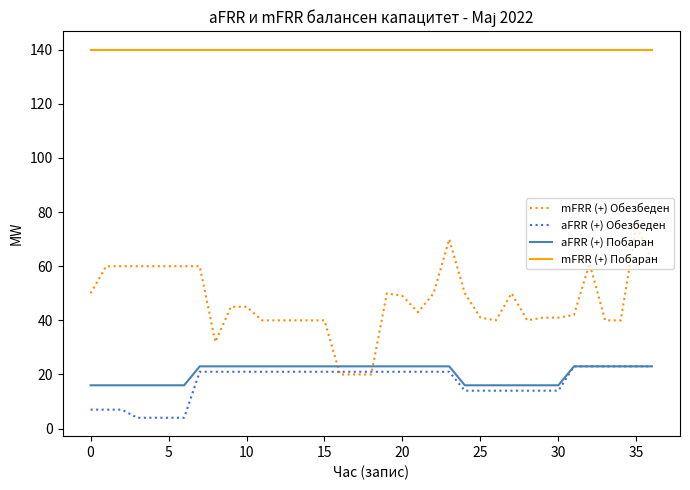

True or false: mFRR (+) Обезбеден has more than 2 points higher than both neighbors.

True